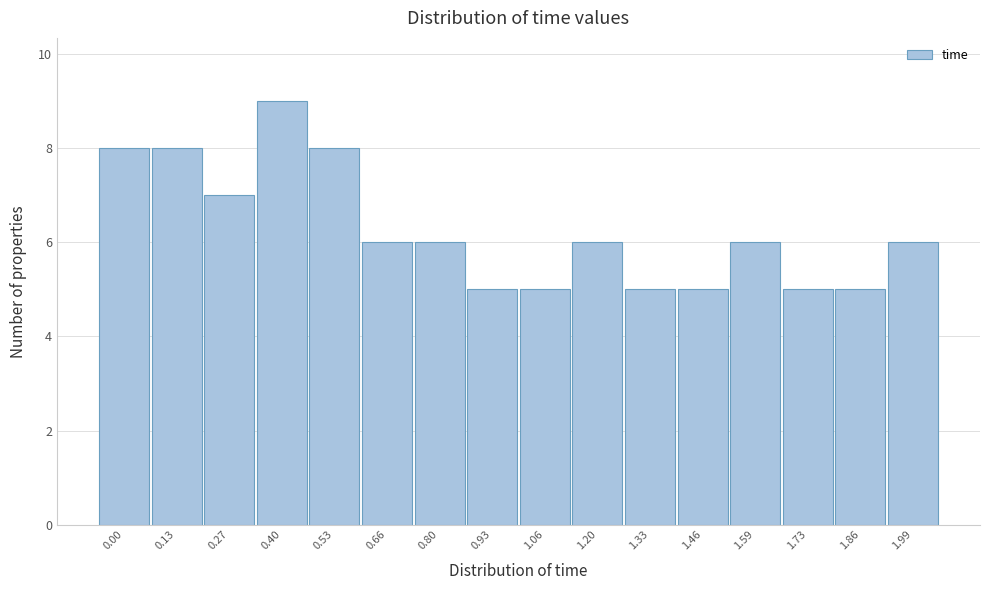

Reading left to right, list all the values displayed in this chart.

8	8	7	9	8	6	6	5	5	6	5	5	6	5	5	6